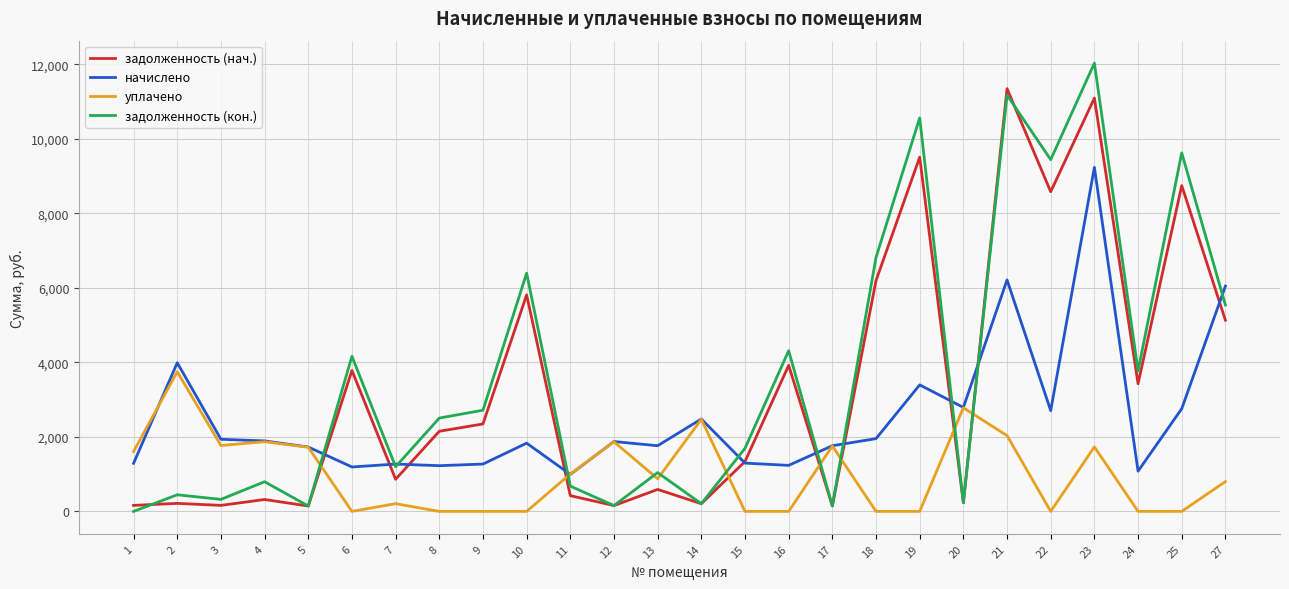

The value of задолженность (нач.) at 13 is 1030.3. True or false?

False